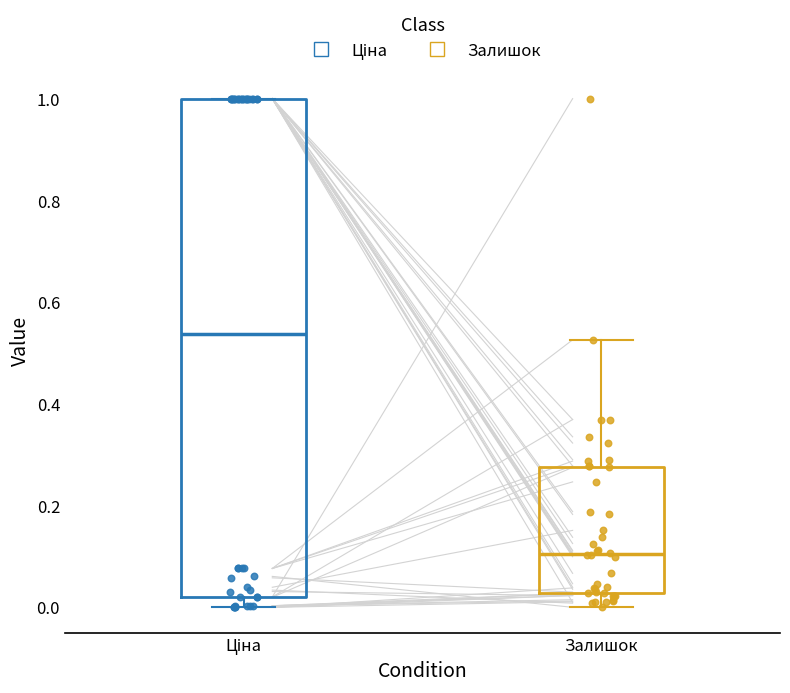

Reading left to right, transcribe this box plot: for each box, give where its median line is, the range the box spans, and where its two whiskers end, as read against the y-axis. The values are not printed on the chart, so give them approximately, as read against the axis.

Ціна: median 0.54, box 0.02 to 1.00, whiskers 0.00 to 1.00
Залишок: median 0.10, box 0.02 to 0.28, whiskers 0.00 to 0.52